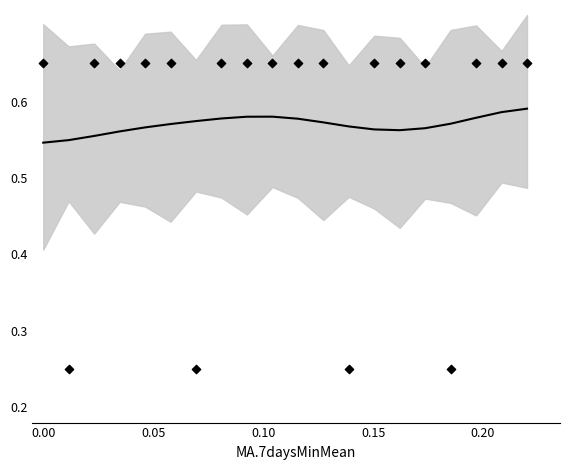

At how many categories does at least one series exceed 0?

20